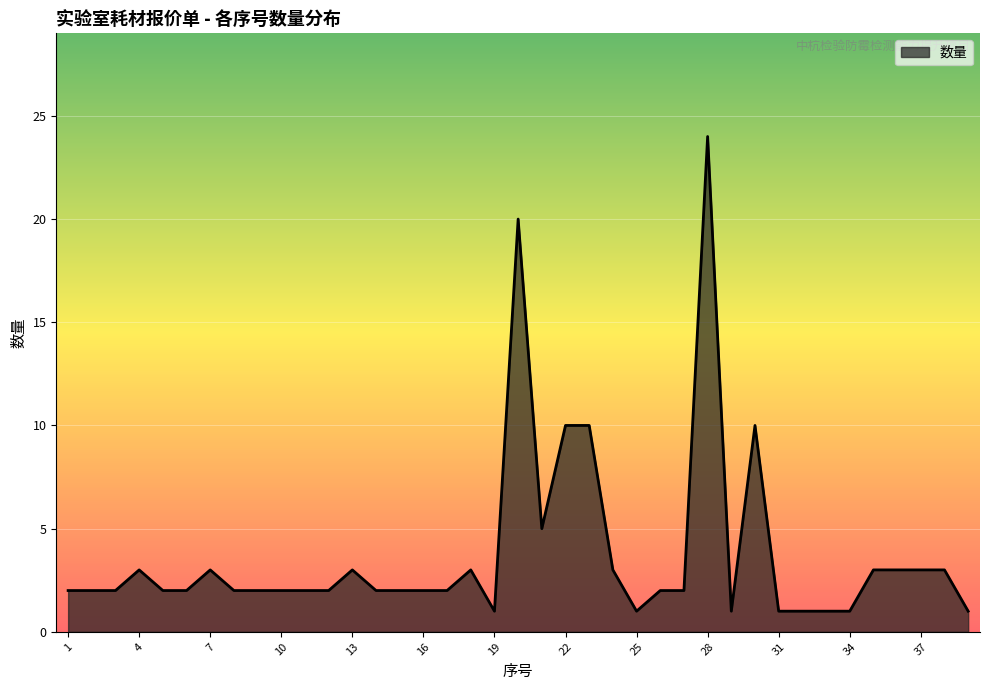

What is the greatest value displayed?

24